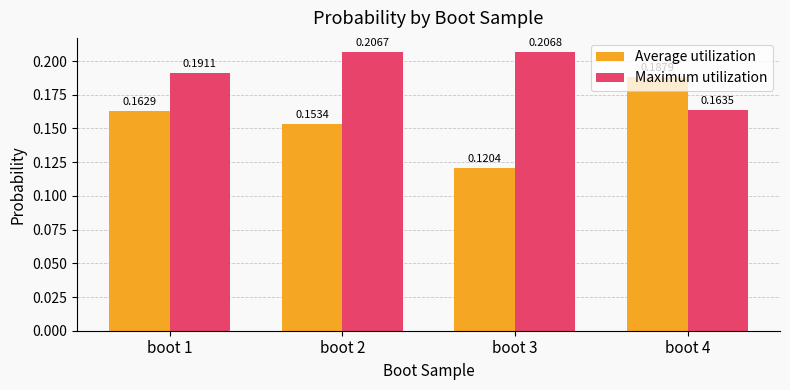

At which category is the sum across all series the highest?

boot 2